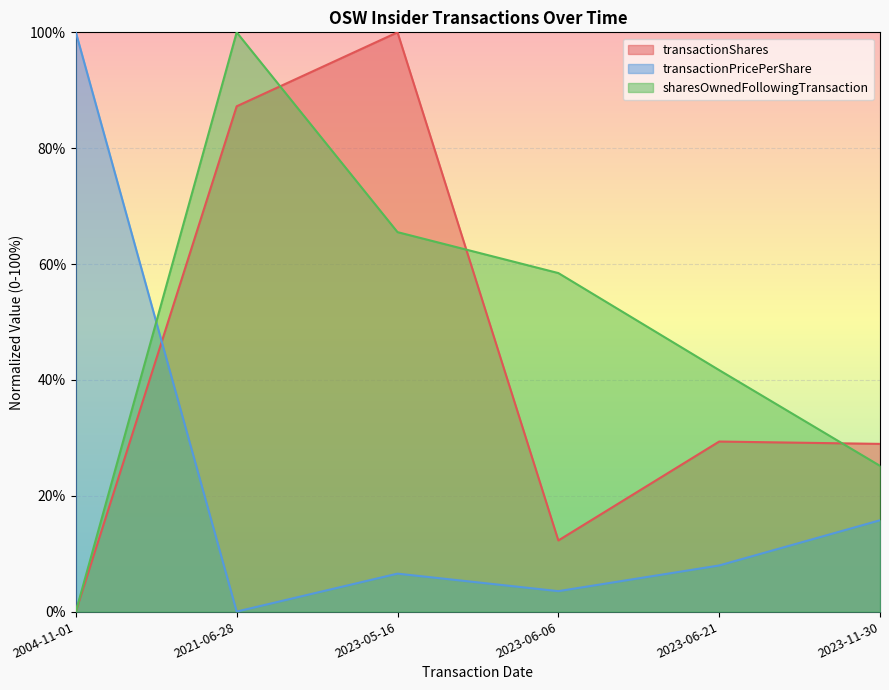

Reading right to left, what are all the values shown in this chart?

transactionShares: 29.0	29.4	12.3	100.0	87.2	0.0
transactionPricePerShare: 15.8	8.0	3.5	6.6	0.0	100.0
sharesOwnedFollowingTransaction: 25.2	41.7	58.4	65.5	100.0	0.0